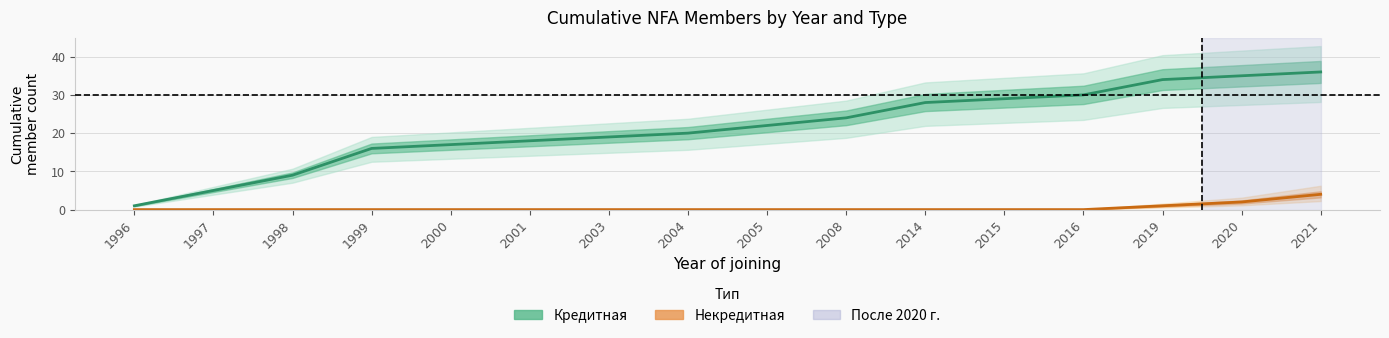

At which label is Некредитная closest to 2?

2020